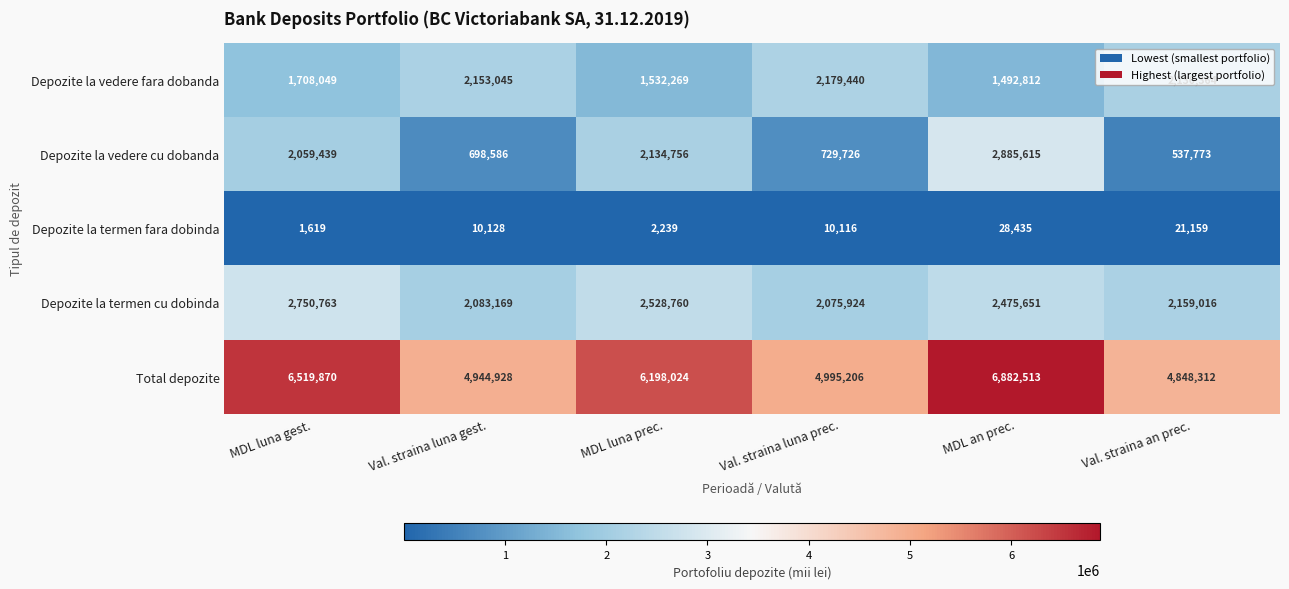

What is the sum of all Depozite la vedere fara dobanda values?

11195979